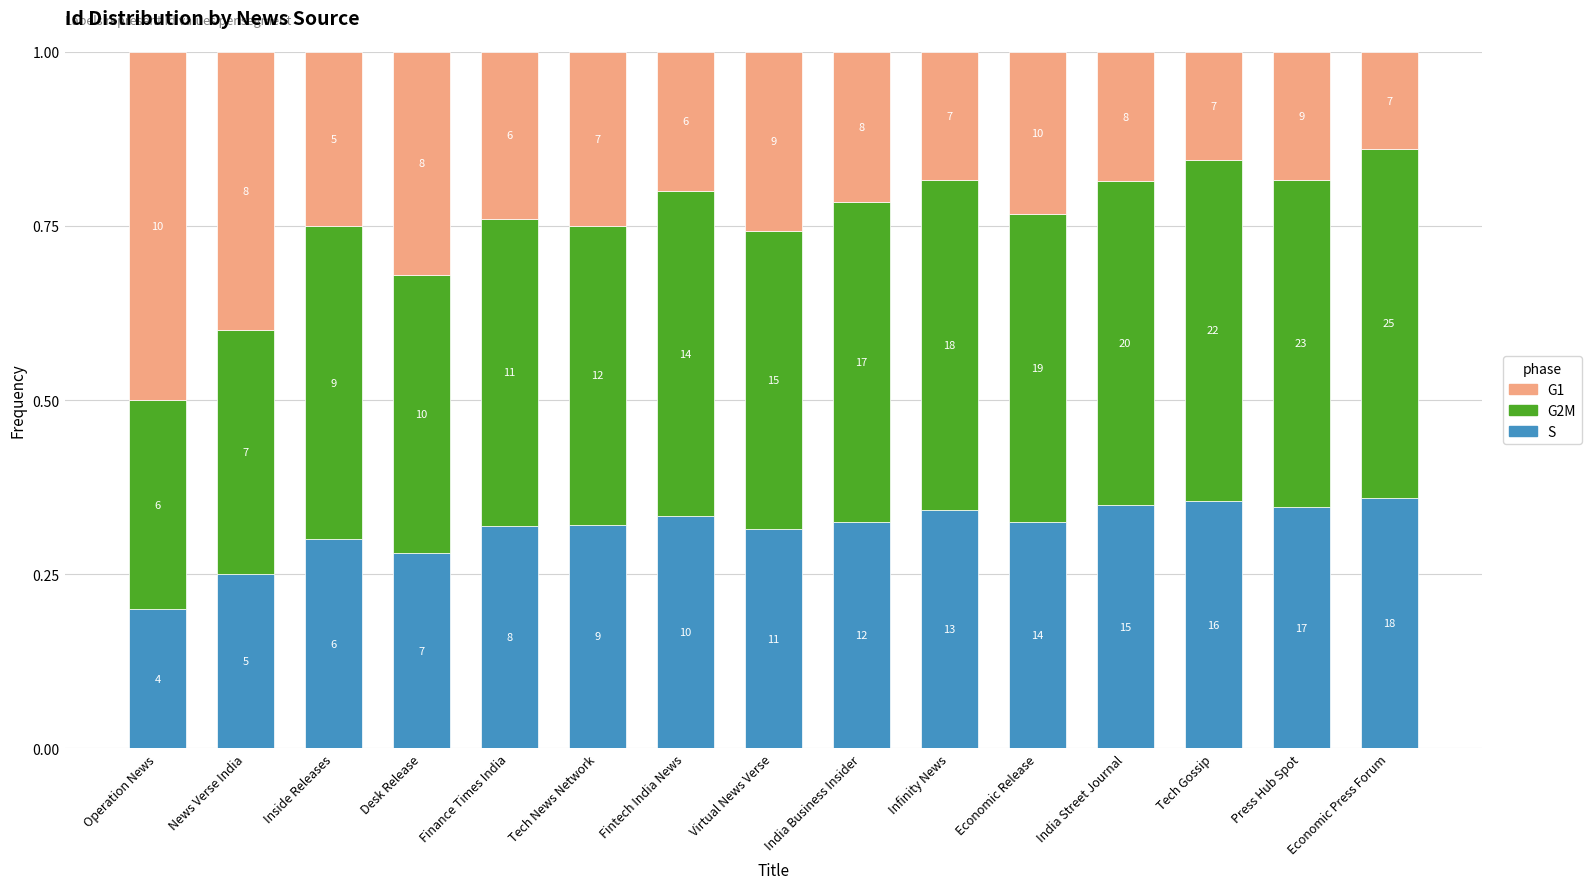

List the series in order of their overall mean, lowest first.

G1, S, G2M